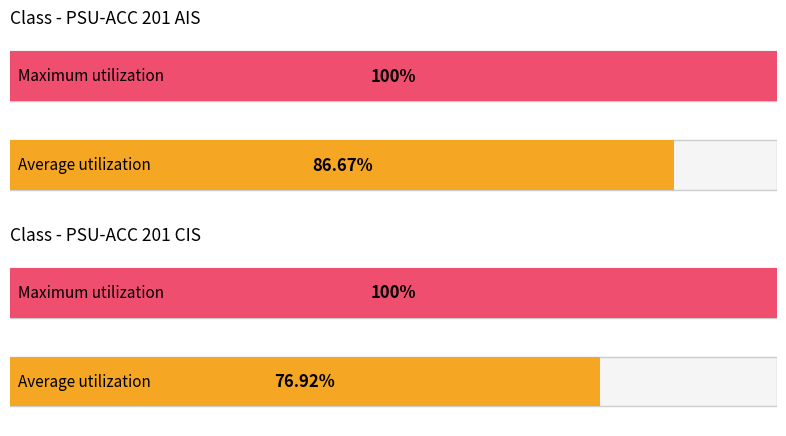

Rank the series at PSU-ACC 201 AIS from lowest to highest value.

Average utilization, Maximum utilization